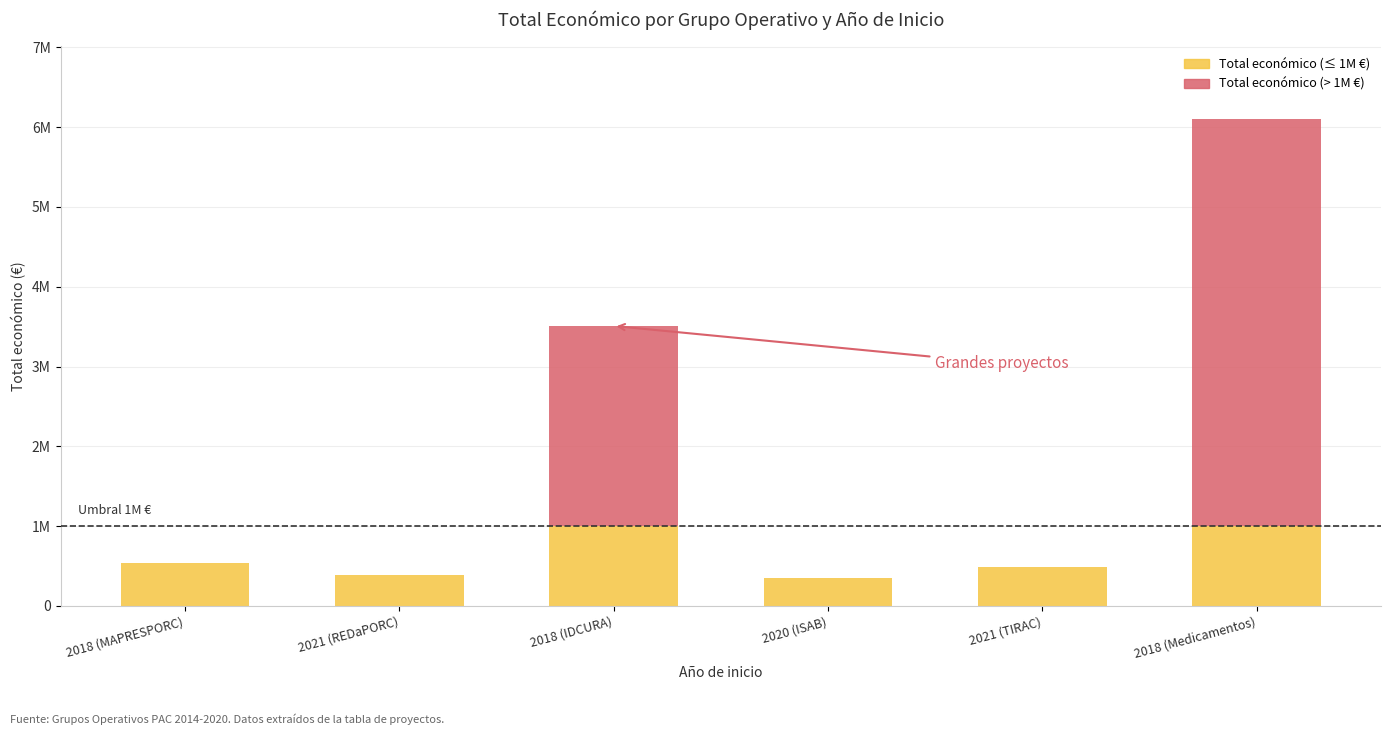

List the labels in order of value, smallest first.

2020 (ISAB), 2021 (REDaPORC), 2021 (TIRAC), 2018 (MAPRESPORC), 2018 (IDCURA), 2018 (Medicamentos)